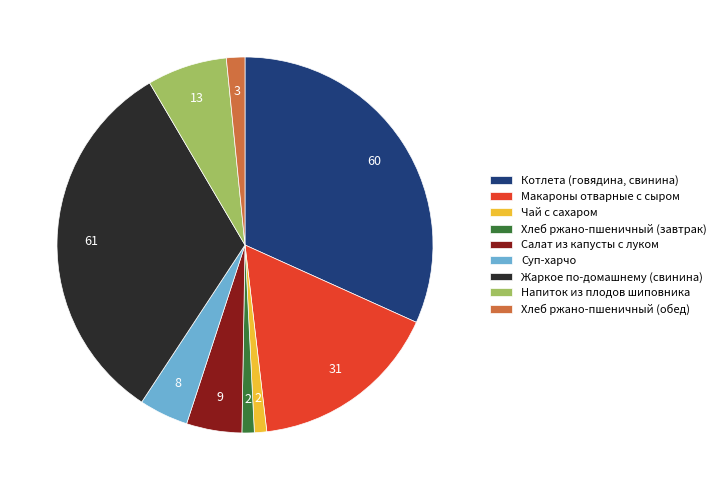

The Жаркое по-домашнему (свинина) slice represents 24% of the pie. True or false?

False